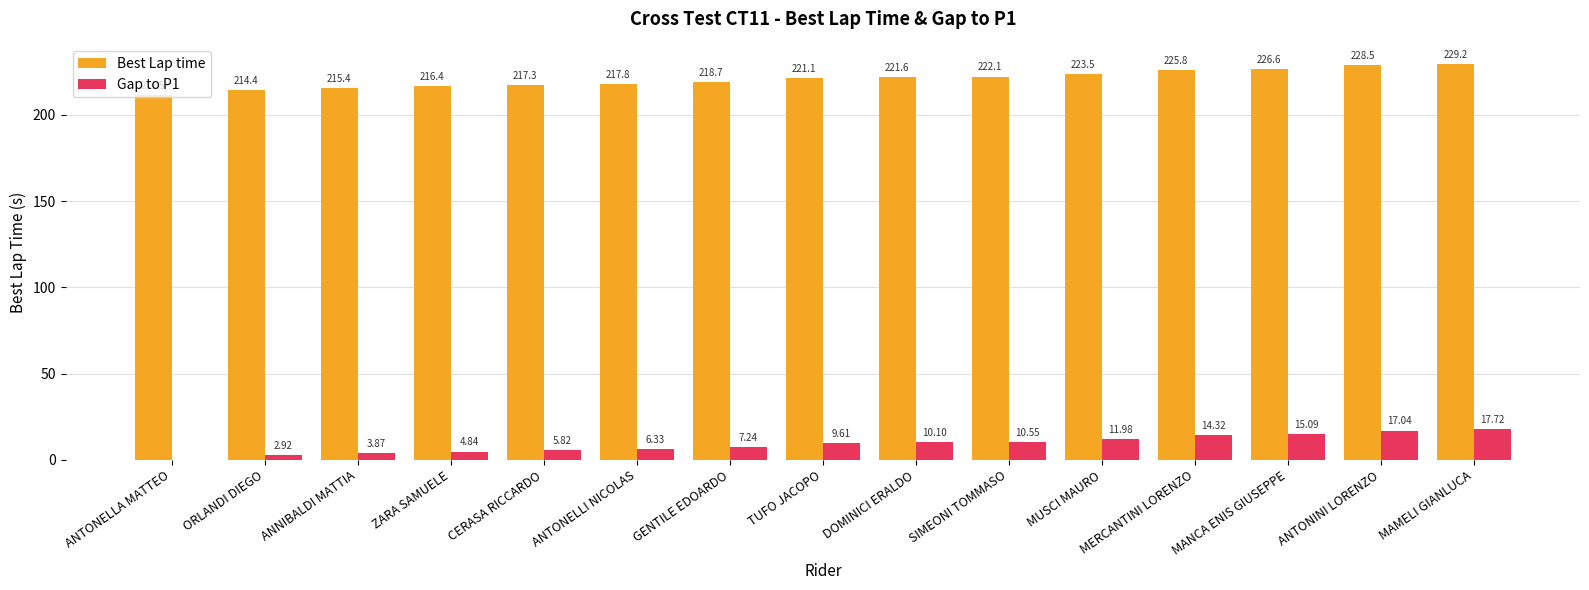

Which series has the largest total across all categories?

Best Lap time